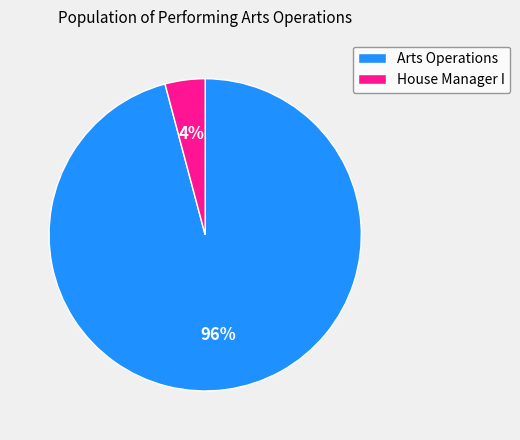

Which category has the smallest portion of the pie?

House Manager I